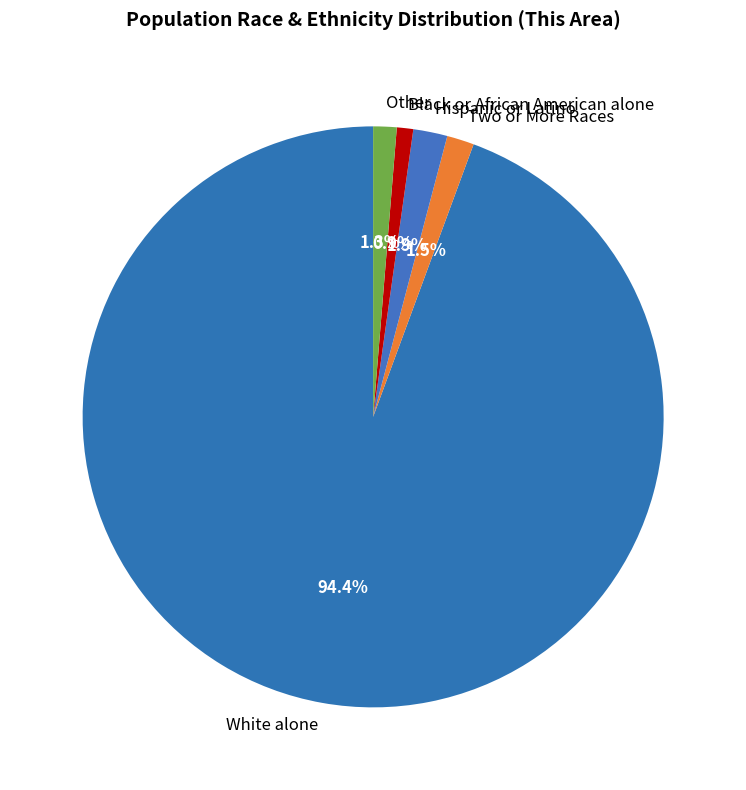

Count the number of slices in the pie.

5